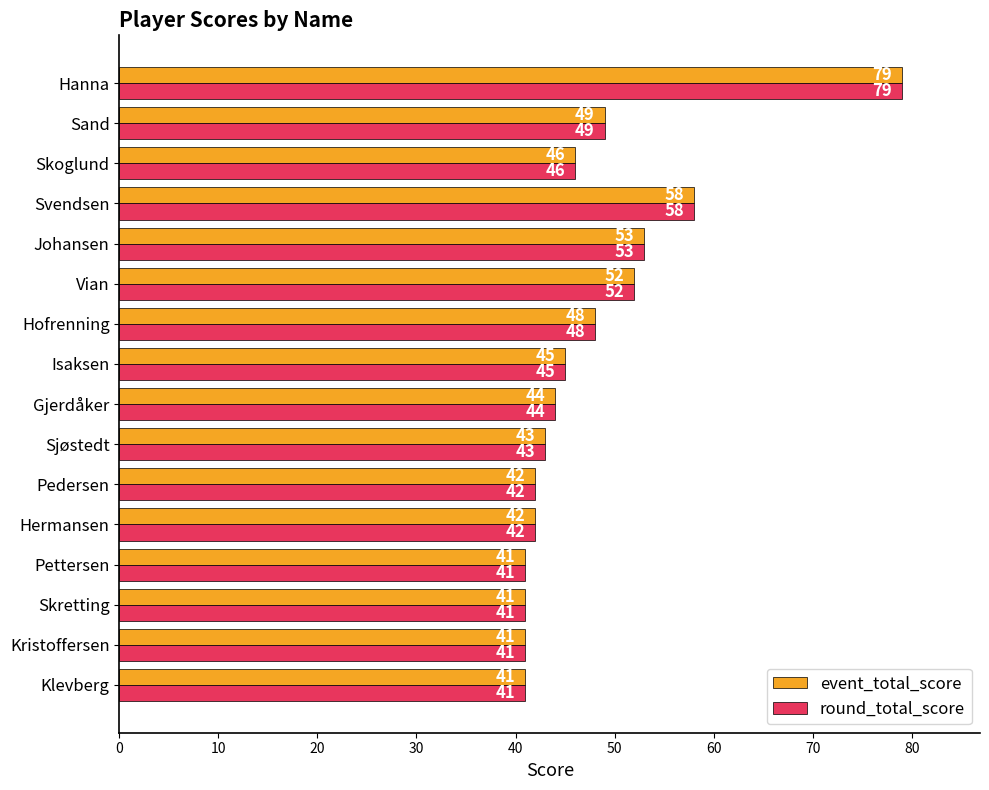

At how many categories does at least one series exceed 75?

1